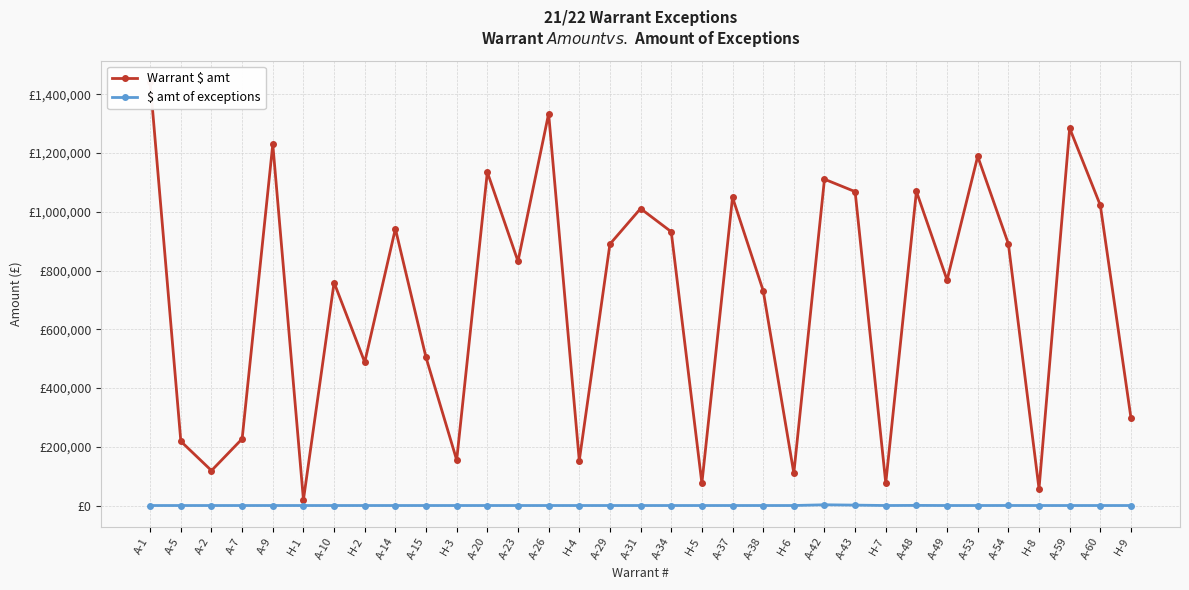

Which has a higher value, A-38 or H-9?

A-38